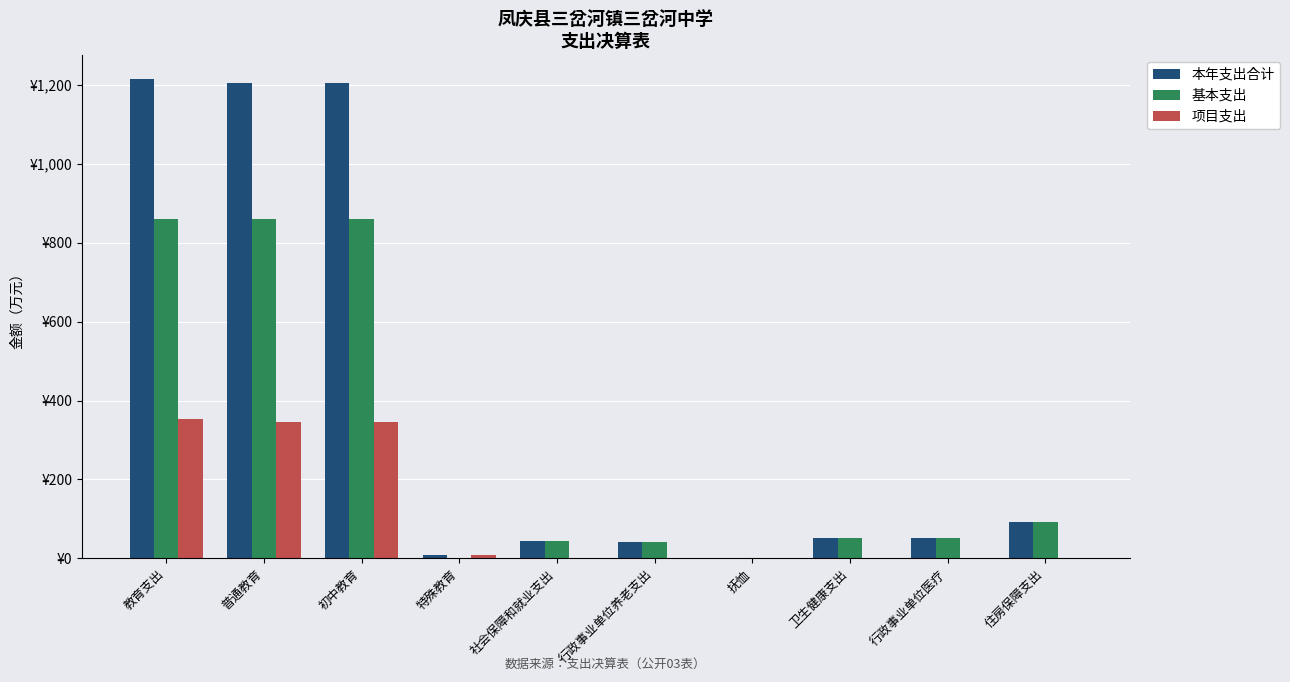

What are all the series names shown in the legend?

本年支出合计, 基本支出, 项目支出